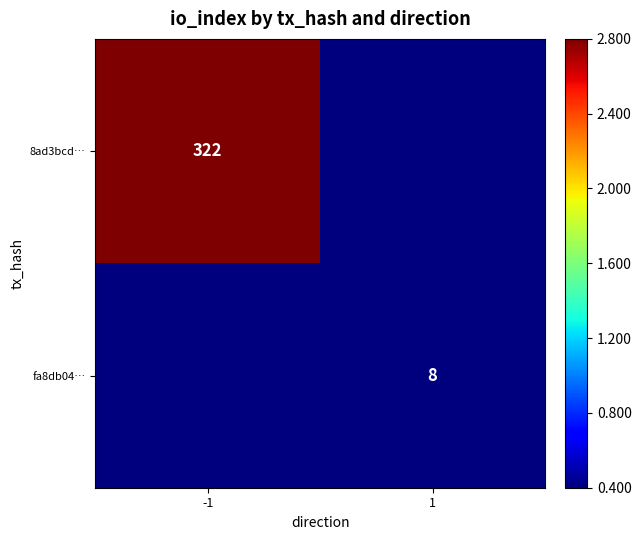

Is the value of fa8db04… at 1 greater than the value of 8ad3bcd… at -1?

No